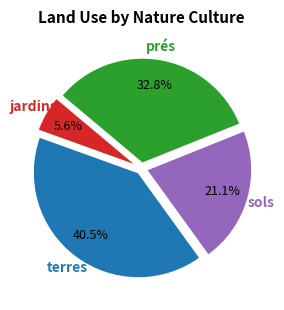

Which has a higher value, sols or terres?

terres